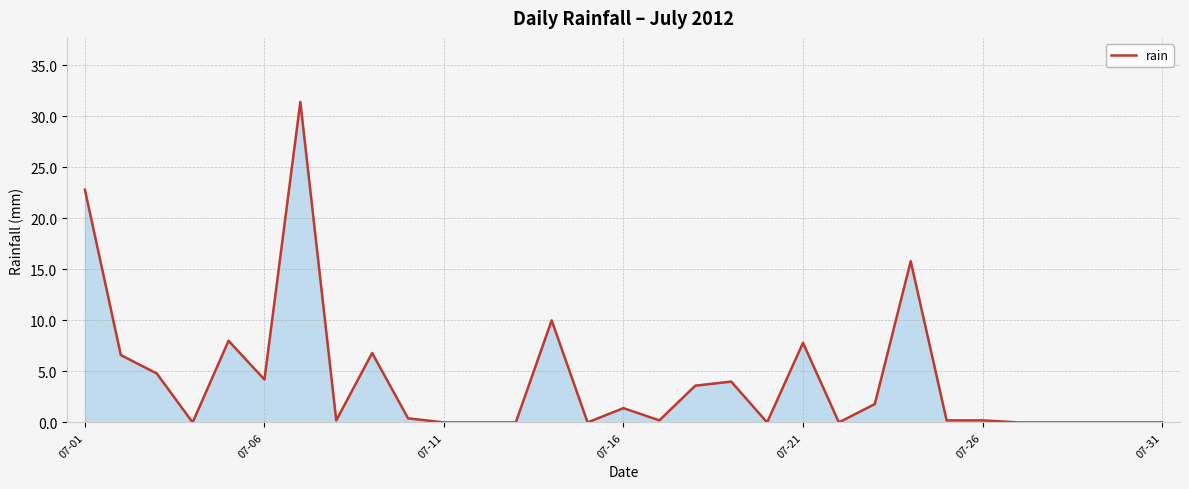

What is the maximum value shown in the chart?

31.4